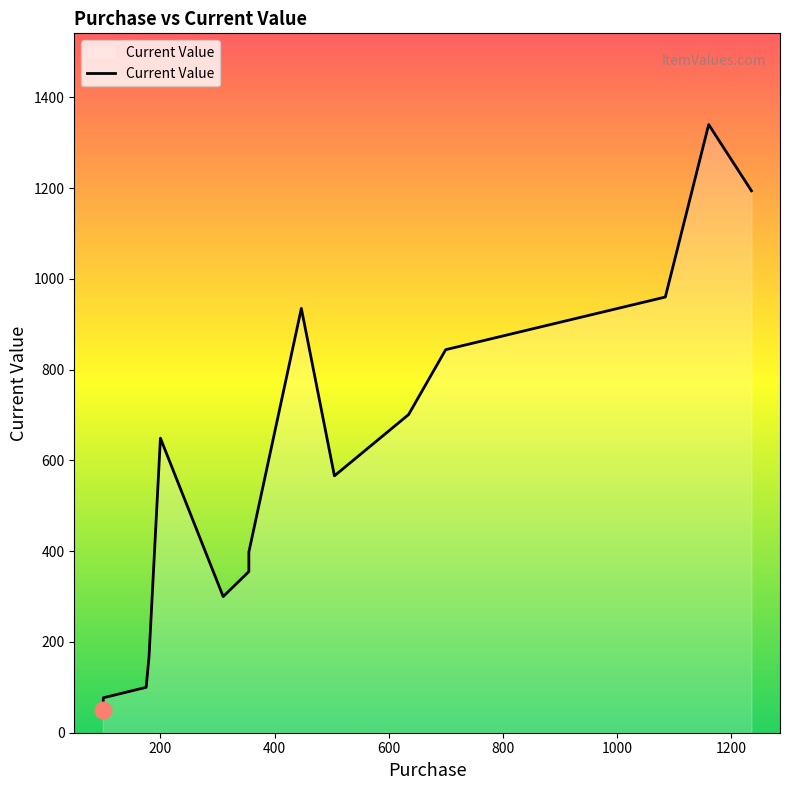

Which series has the widest spread of values?

Current Value